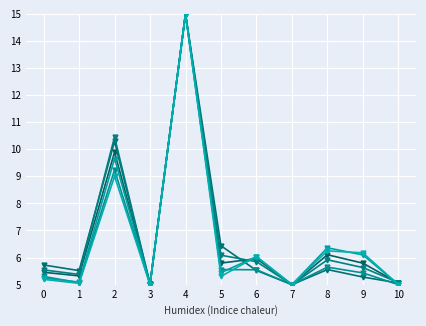

How many lines are shown in the chart?

6